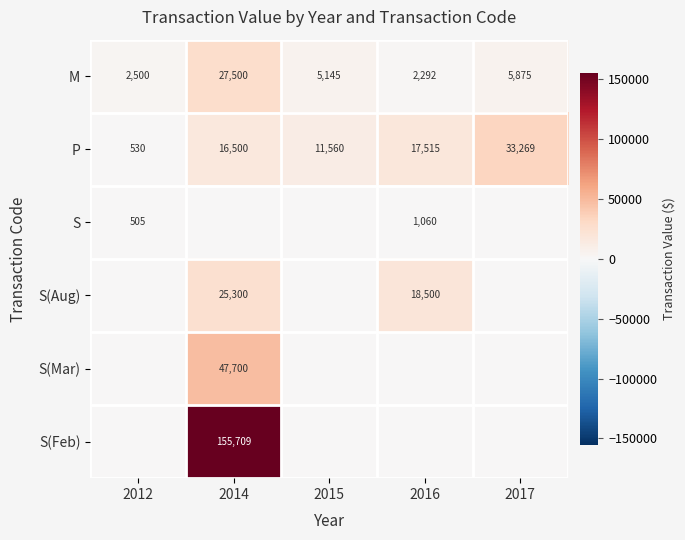

Which category has the highest value in the P series?

2017